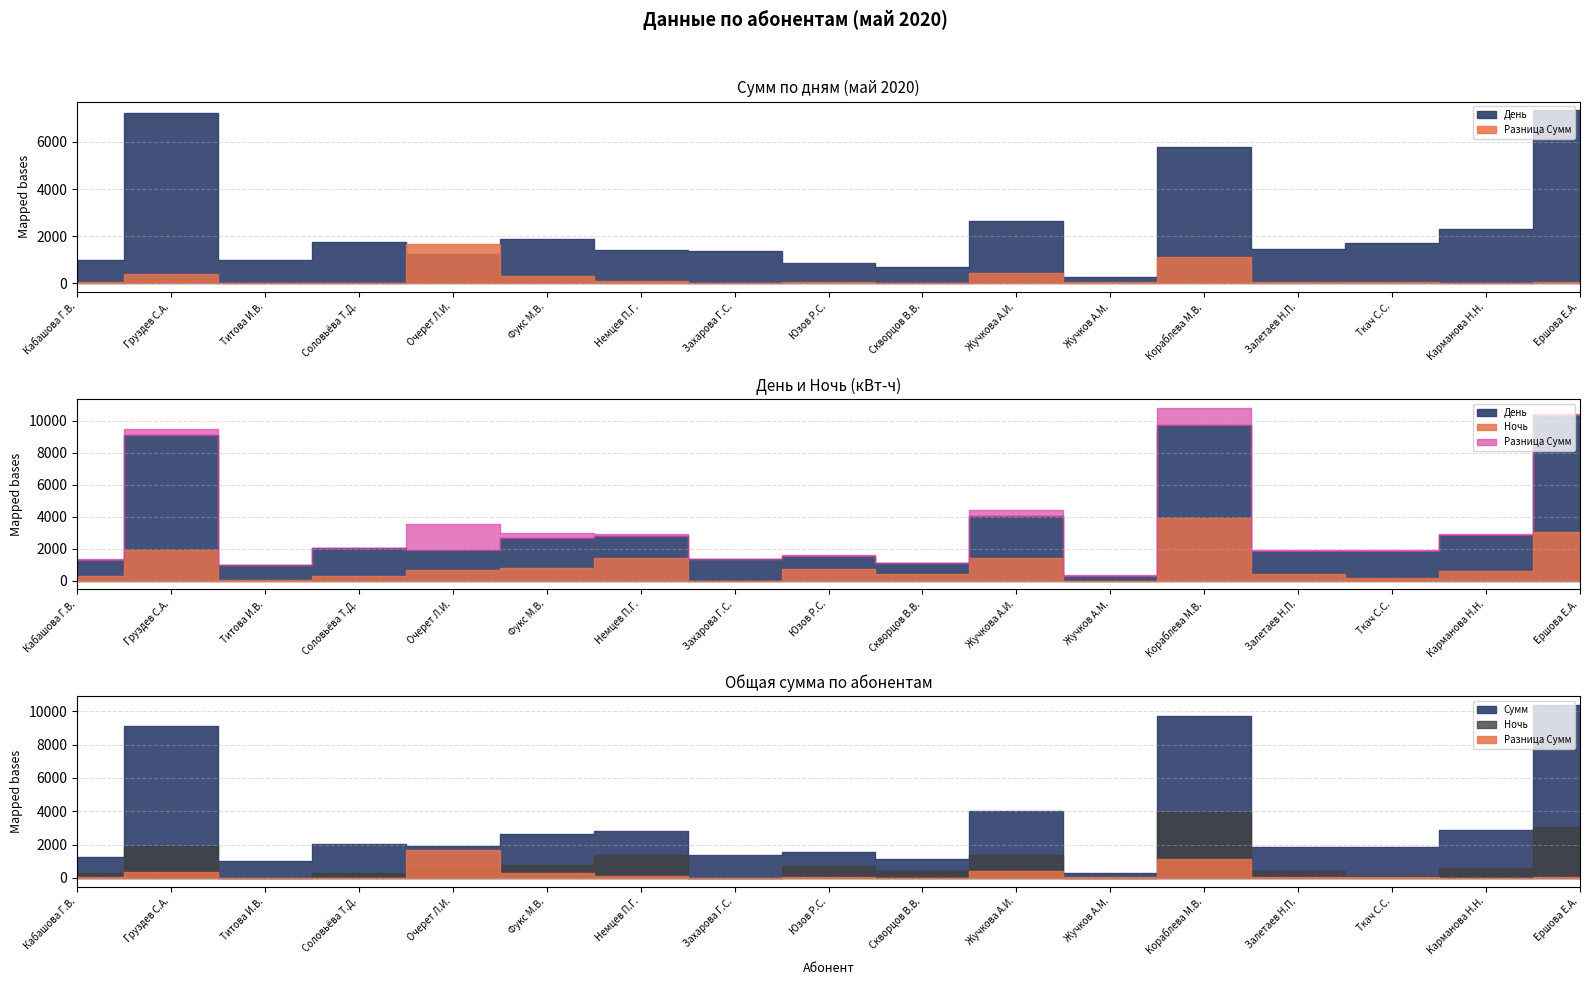

Is the value of Разница Сумм at Юзов Р.С. greater than the value of Сумм at Кабашова Г.В.?

No